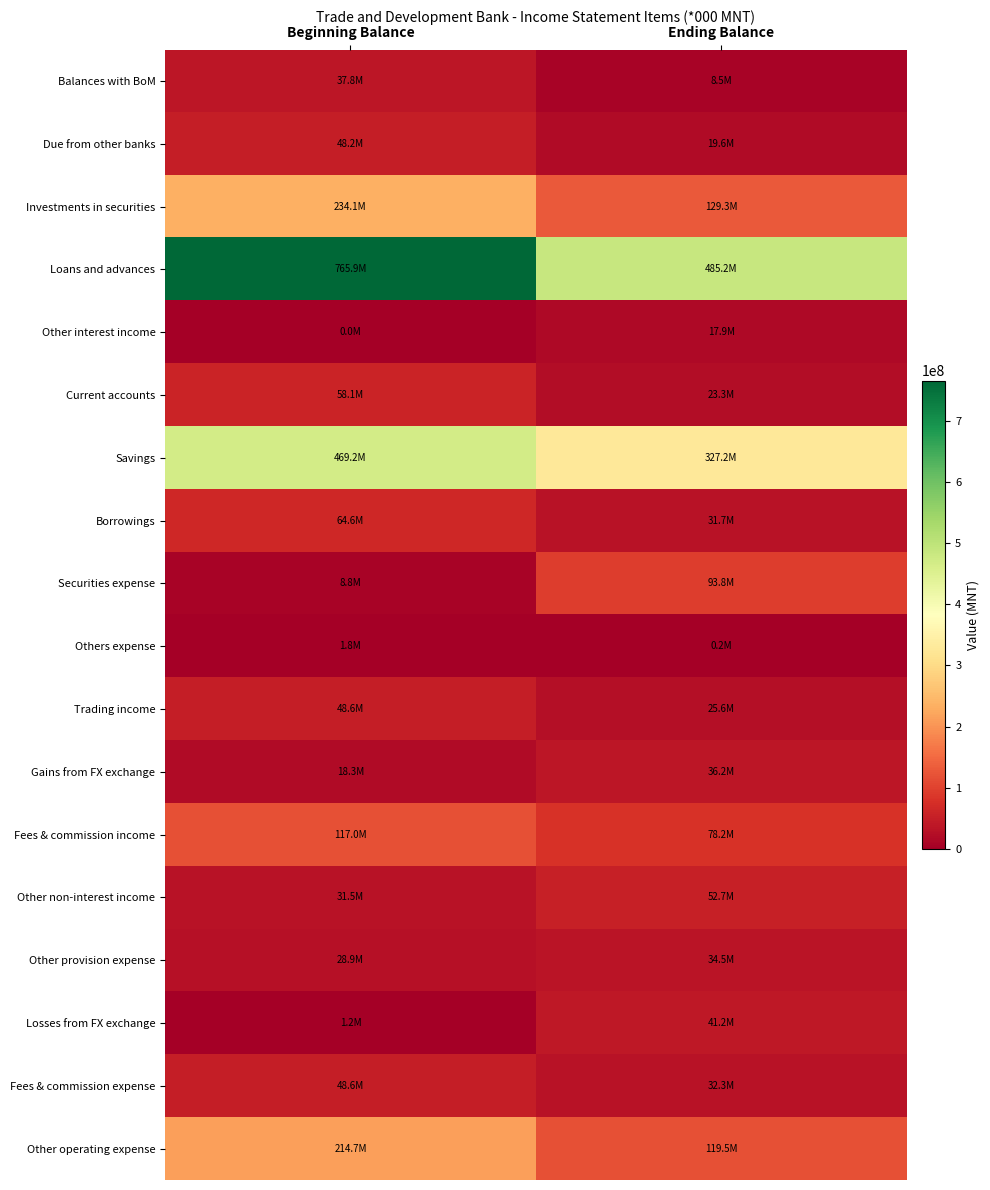

Reading left to right, transcribe all the data shown in this chart.

Balances with BoM: Beginning Balance=37798843.9	Ending Balance=8496640.2
Due from other banks: Beginning Balance=48189862.6	Ending Balance=19551190.7
Investments in securities: Beginning Balance=234071424.8	Ending Balance=129326146.9
Loans and advances: Beginning Balance=765936543.6	Ending Balance=485196544.7
Other interest income: Beginning Balance=0.0	Ending Balance=17892261.6
Current accounts: Beginning Balance=58066541.5	Ending Balance=23335074.2
Savings: Beginning Balance=469211145.9	Ending Balance=327194243.3
Borrowings: Beginning Balance=64570979.5	Ending Balance=31708768.6
Securities expense: Beginning Balance=8827830.2	Ending Balance=93821519.2
Others expense: Beginning Balance=1802609.7	Ending Balance=206955.8
Trading income: Beginning Balance=48621462.9	Ending Balance=25625487.2
Gains from FX exchange: Beginning Balance=18315364.8	Ending Balance=36175264.4
Fees & commission income: Beginning Balance=116961224.6	Ending Balance=78184505.8
Other non-interest income: Beginning Balance=31537068.4	Ending Balance=52657922.4
Other provision expense: Beginning Balance=28910036.4	Ending Balance=34537625.2
Losses from FX exchange: Beginning Balance=1186163.3	Ending Balance=41213645.0
Fees & commission expense: Beginning Balance=48601606.2	Ending Balance=32335888.1
Other operating expense: Beginning Balance=214656038.8	Ending Balance=119507952.3